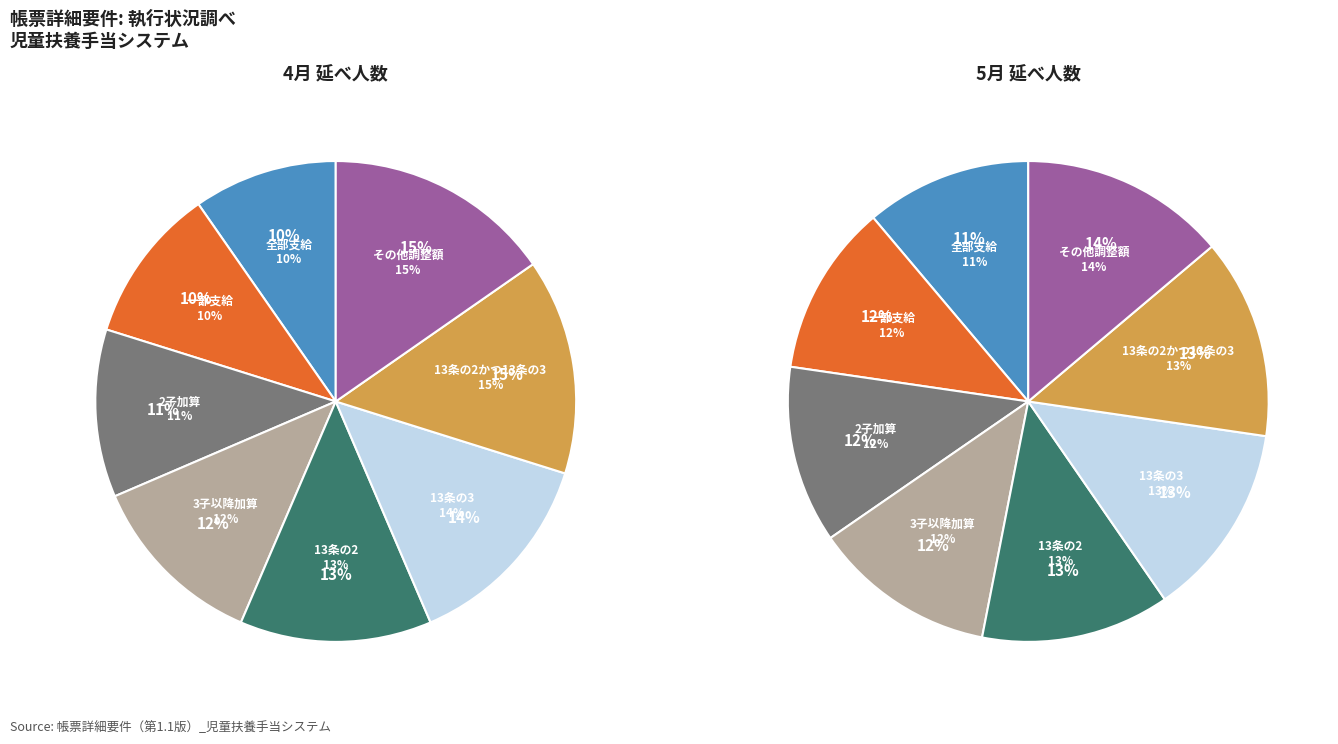

True or false: 全部支給 accounts for 24% of the total.

False